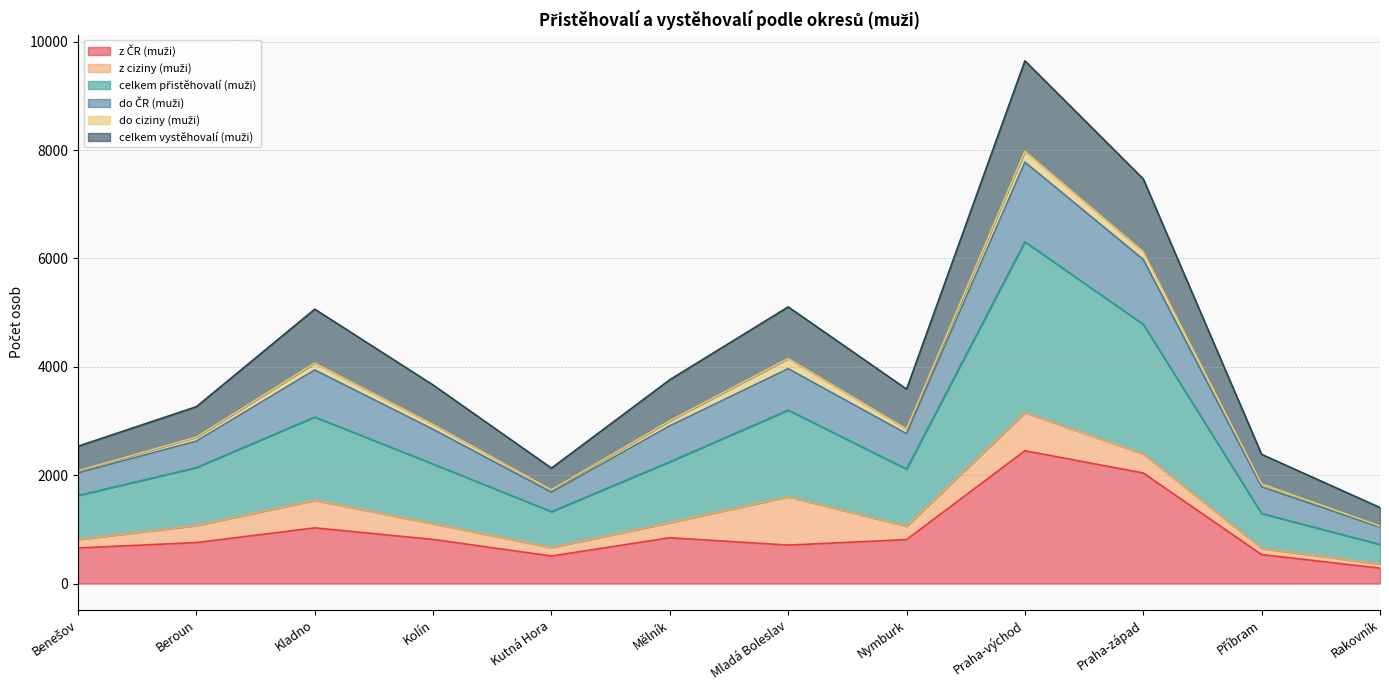

Which category has the highest value across all series?

Praha-východ